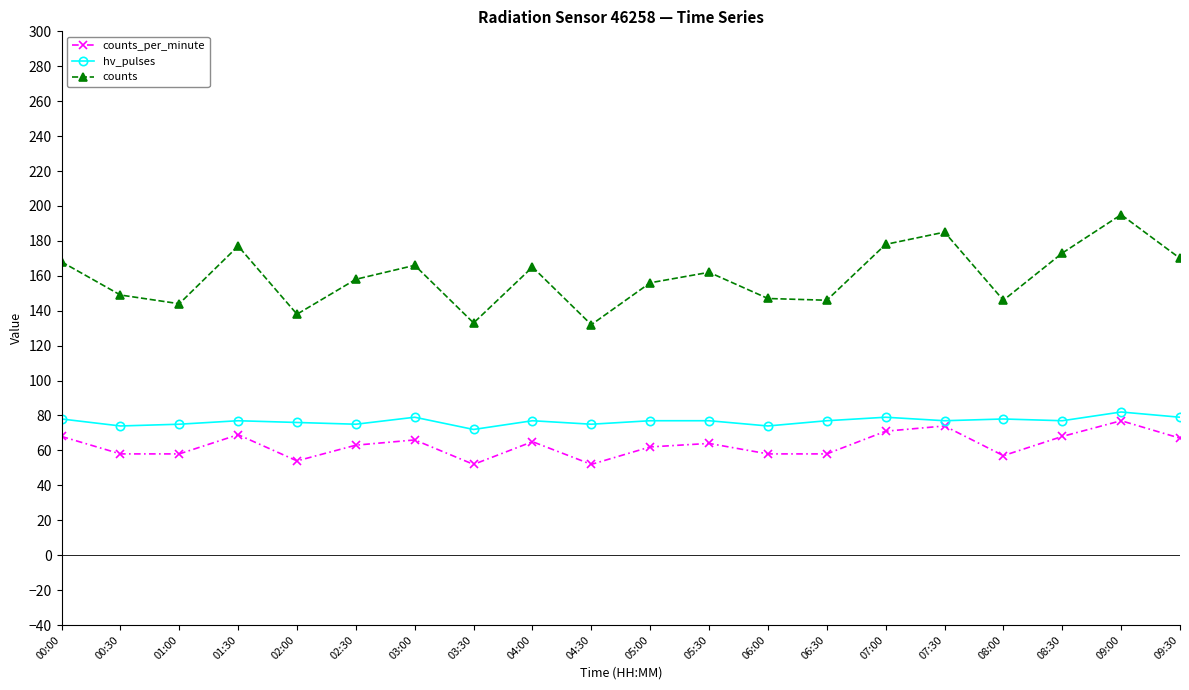

What is the spread (max minus min) of values at 07:00?

107